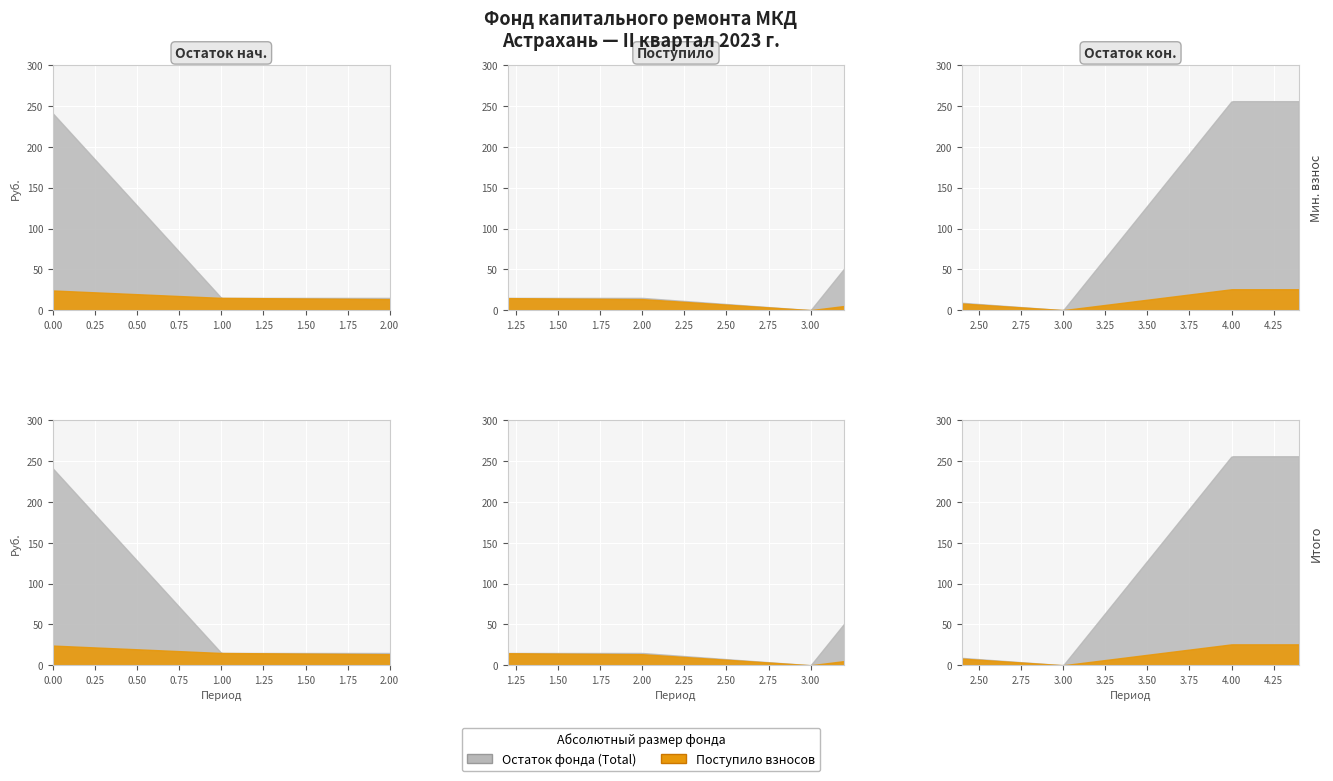

Does the chart display data point markers on the line(s)?

No